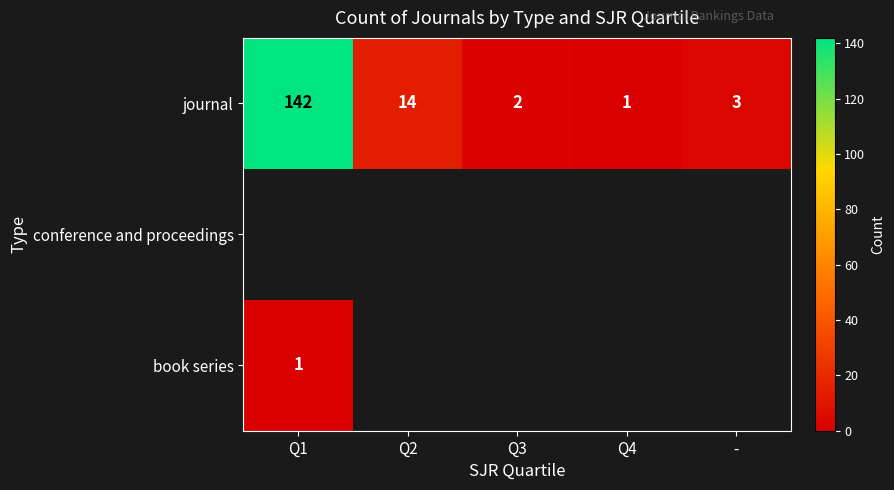

What is the minimum value shown in the chart?

1.0